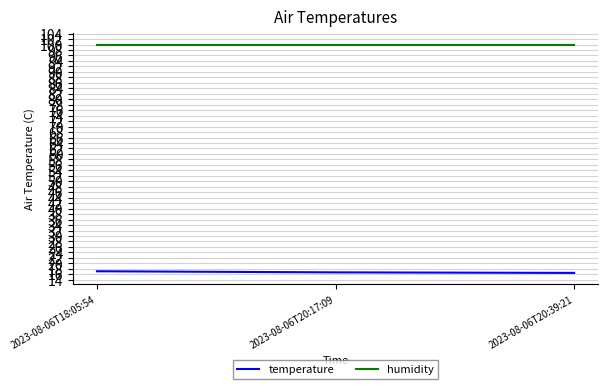

What is the sum of all humidity values?

299.7